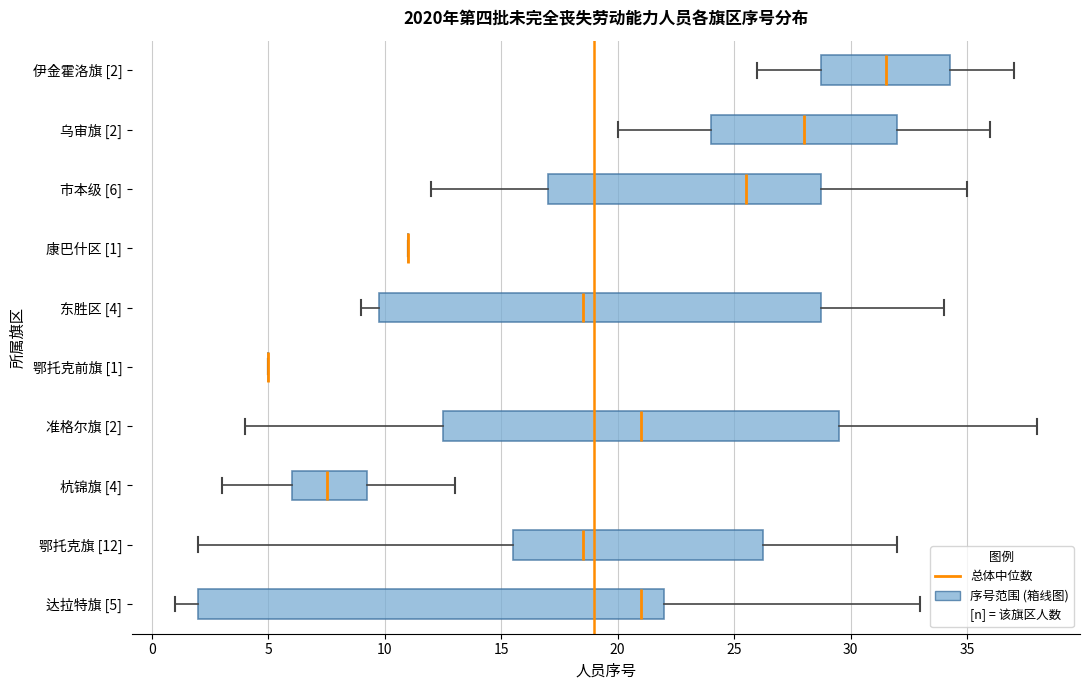

Reading bottom to top, transcribe this box plot: for each box, give where its median line is, the range the box spans, and where its two whiskers end, as read against the x-axis. The values are not printed on the chart, so give them approximately, as read against the axis.

达拉特旗 [5]: median 21.0, box 2.0 to 22.0, whiskers 1.0 to 33.0
鄂托克旗 [12]: median 18.5, box 15.5 to 26.5, whiskers 2.0 to 32.0
杭锦旗 [4]: median 7.5, box 6.0 to 9.5, whiskers 3.0 to 13.0
准格尔旗 [2]: median 21.0, box 12.5 to 29.5, whiskers 4.0 to 38.0
鄂托克前旗 [1]: box collapsed to a line at 5.0, whiskers 5.0 to 5.0
东胜区 [4]: median 18.5, box 10.0 to 29.0, whiskers 9.0 to 34.0
康巴什区 [1]: box collapsed to a line at 11.0, whiskers 11.0 to 11.0
市本级 [6]: median 25.5, box 17.0 to 29.0, whiskers 12.0 to 35.0
乌审旗 [2]: median 28.0, box 24.0 to 32.0, whiskers 20.0 to 36.0
伊金霍洛旗 [2]: median 31.5, box 29.0 to 34.5, whiskers 26.0 to 37.0